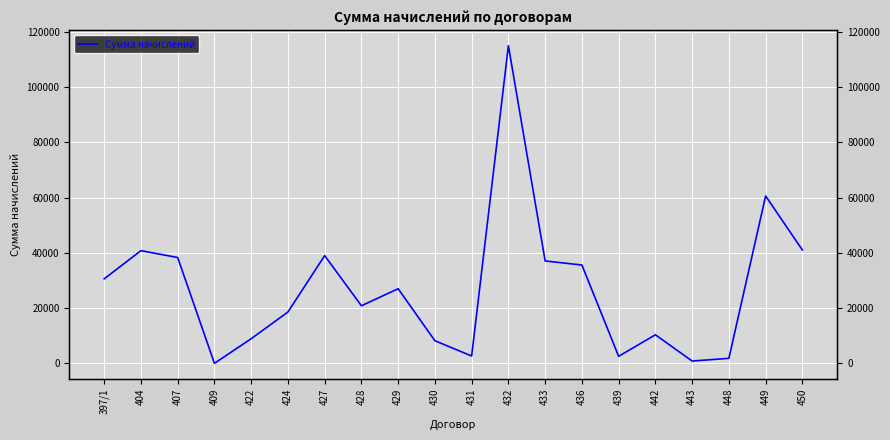

Does the chart display data point markers on the line(s)?

No